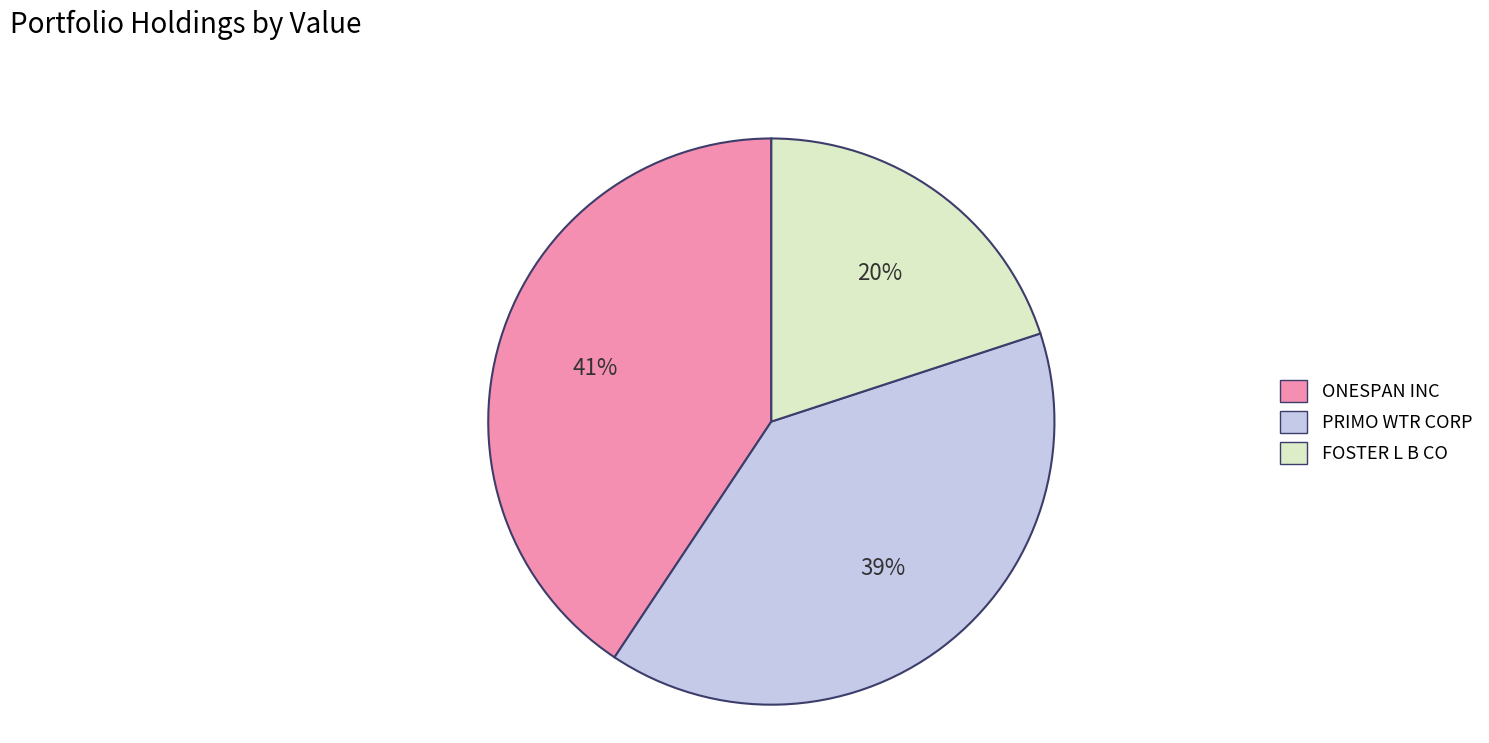

To the nearest percent, what portion does ONESPAN INC represent?

41%